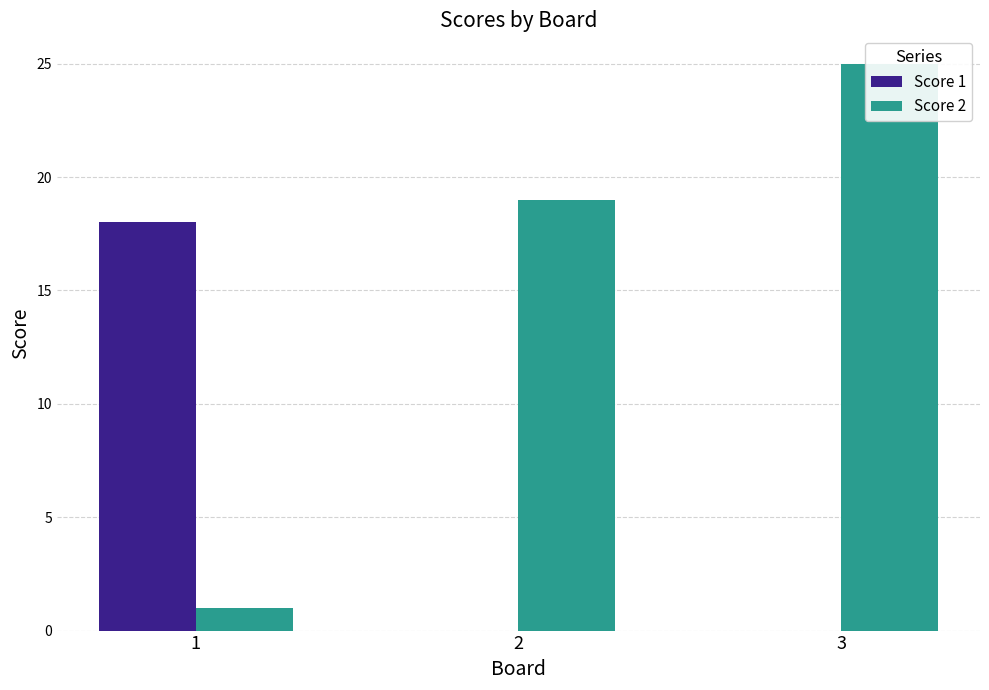

At which label does Score 1 reach its peak?

1